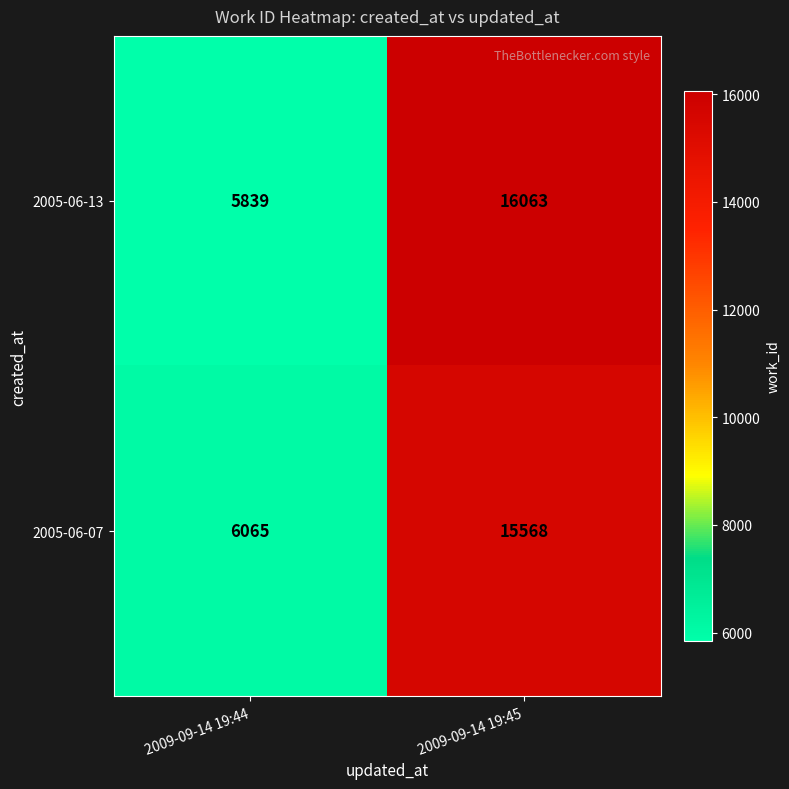

Reading right to left, what are all the values shown in this chart?

2005-06-13: 2009-09-14 19:45=16063	2009-09-14 19:44=5839
2005-06-07: 2009-09-14 19:45=15568	2009-09-14 19:44=6065